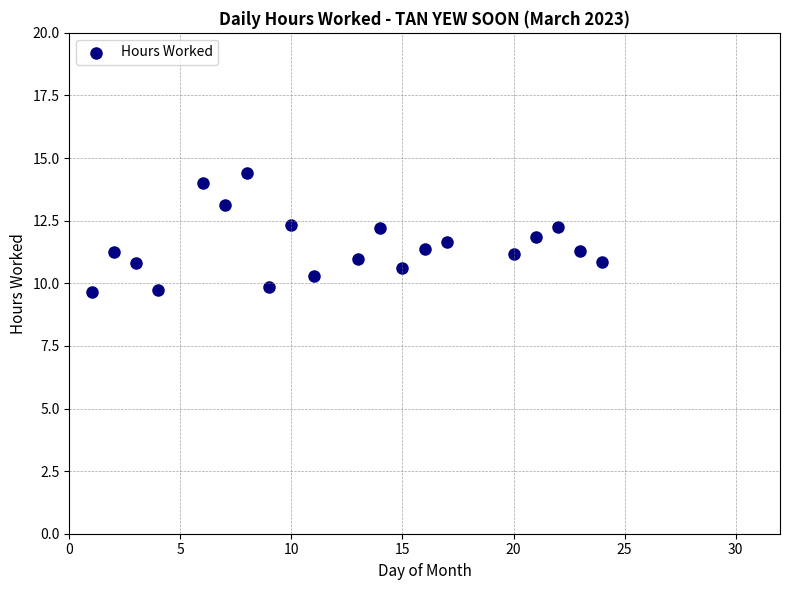

What is the range of X values (max minus min)?

23.0